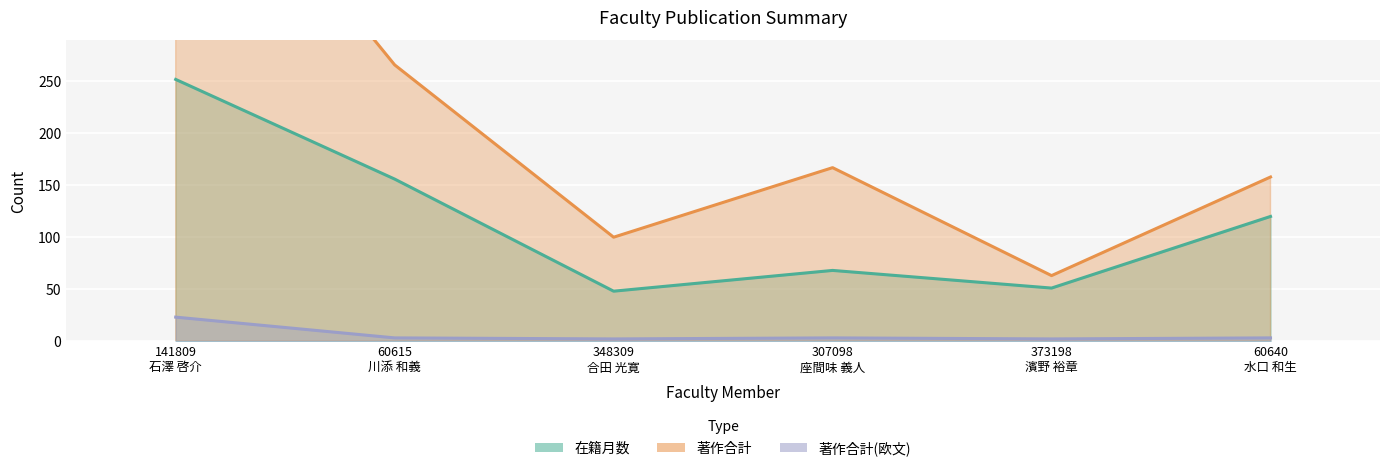

Rank the categories by 著作合計 value from highest to lowest.

141809
石澤 啓介, 60615
川添 和義, 307098
座間味 義人, 60640
水口 和生, 348309
合田 光寛, 373198
濱野 裕章